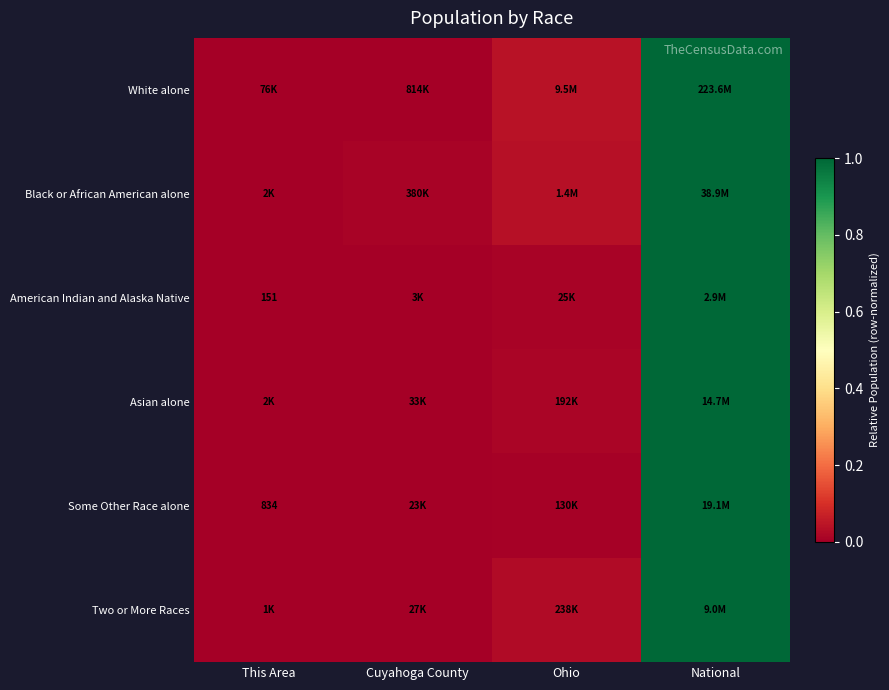

At which category is the sum across all series the highest?

National